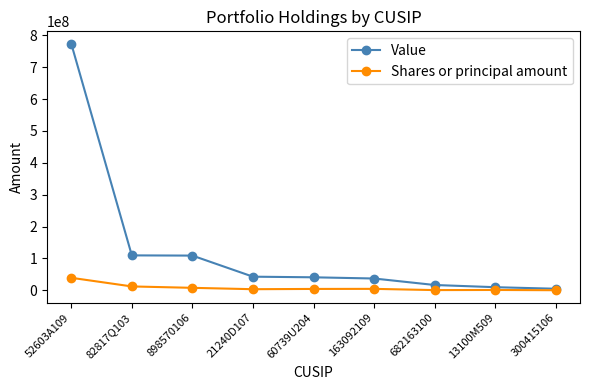

What value does the Value series have at 60739U204?

40905000